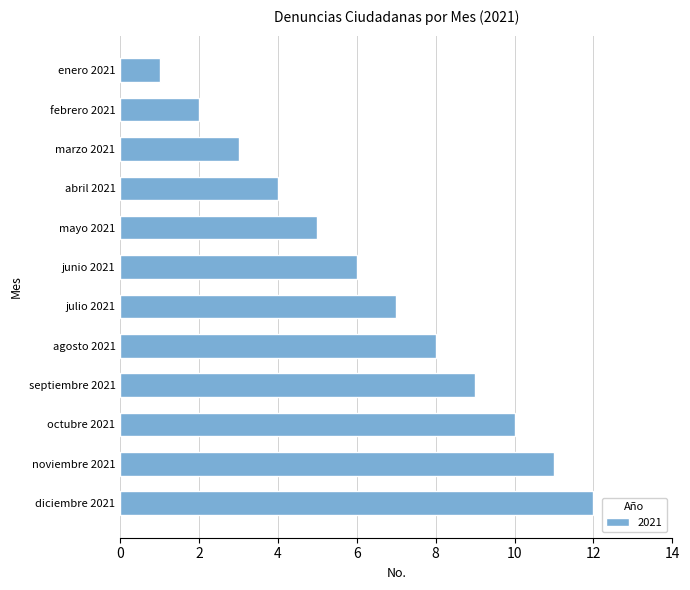

Approximately how many times larger is the value at abril 2021 compared to marzo 2021?

1.3